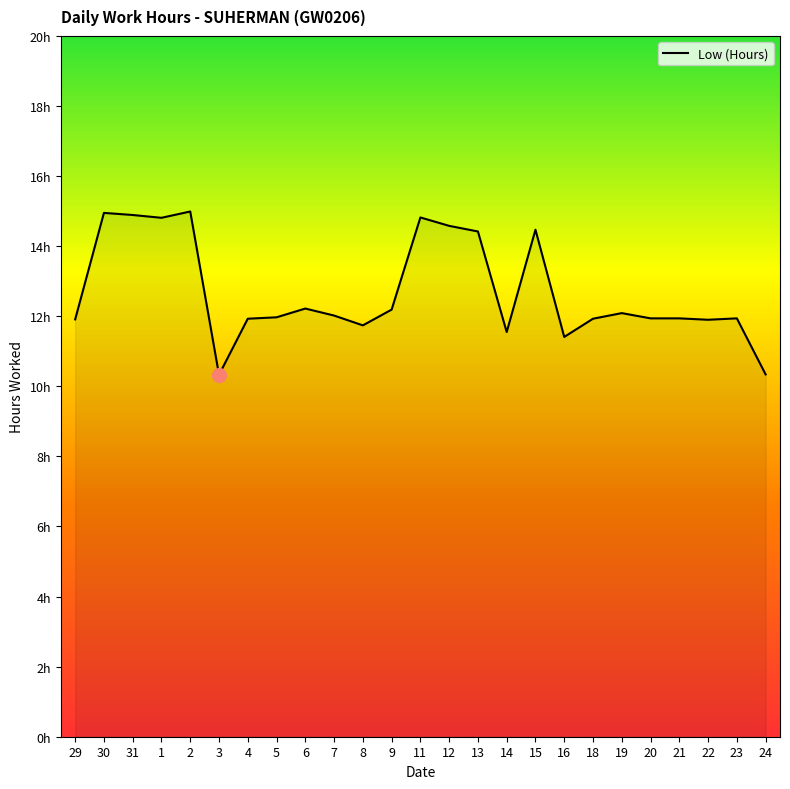

Does the chart display data point markers on the line(s)?

No